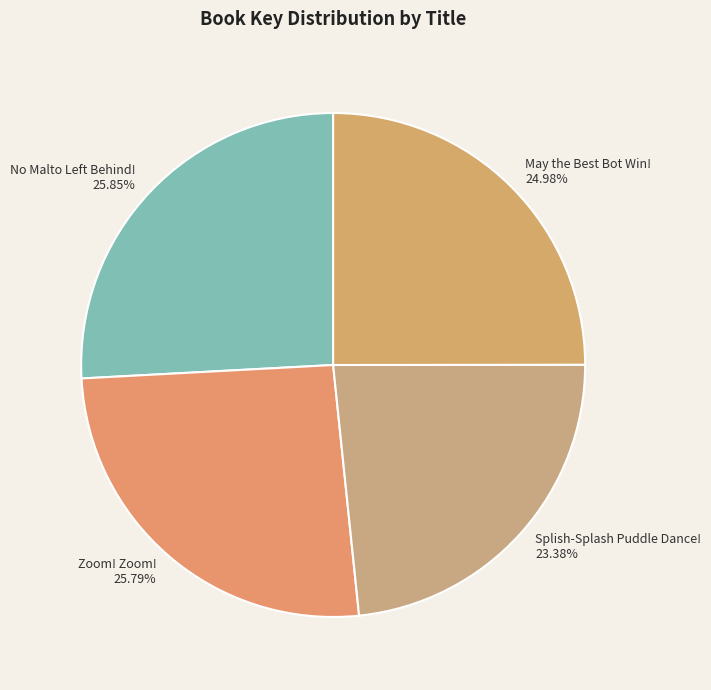

What percentage is NOT represented by Splish-Splash Puddle Dance!?

76.6%